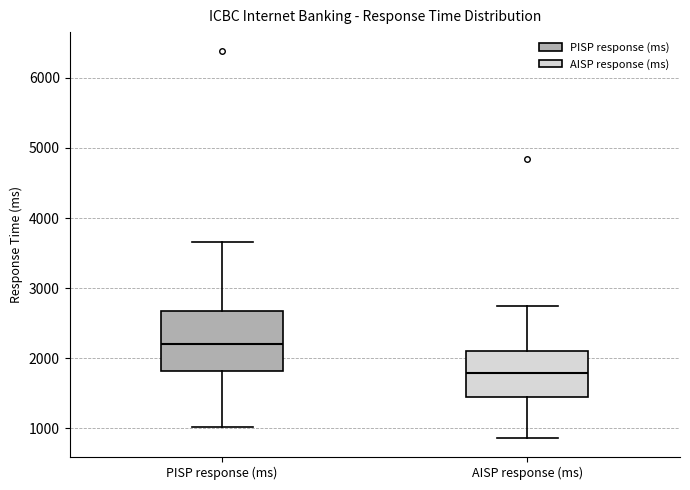

Reading left to right, read every box against the y-axis: the position of its median line, the range the box covers, and the ends of its whiskers. The values are not printed on the chart, so give them approximately, as read against the axis.

PISP response (ms): median 2200, box 1800 to 2700, whiskers 1000 to 3700
AISP response (ms): median 1800, box 1400 to 2100, whiskers 900 to 2700